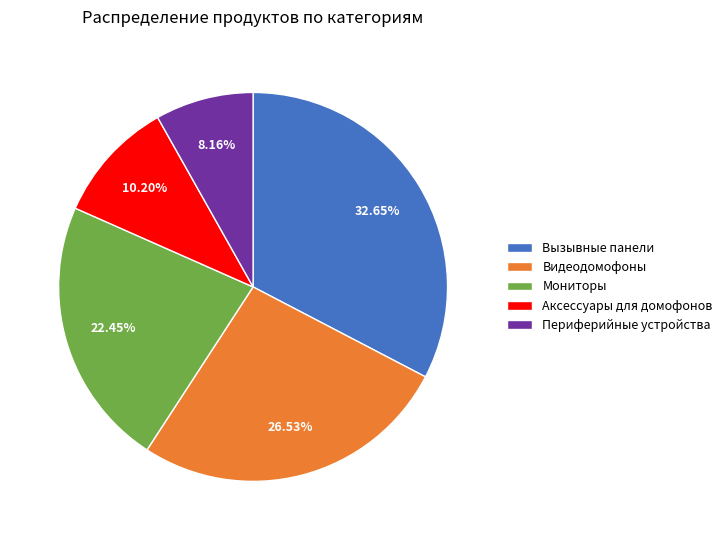

Count the number of slices in the pie.

5